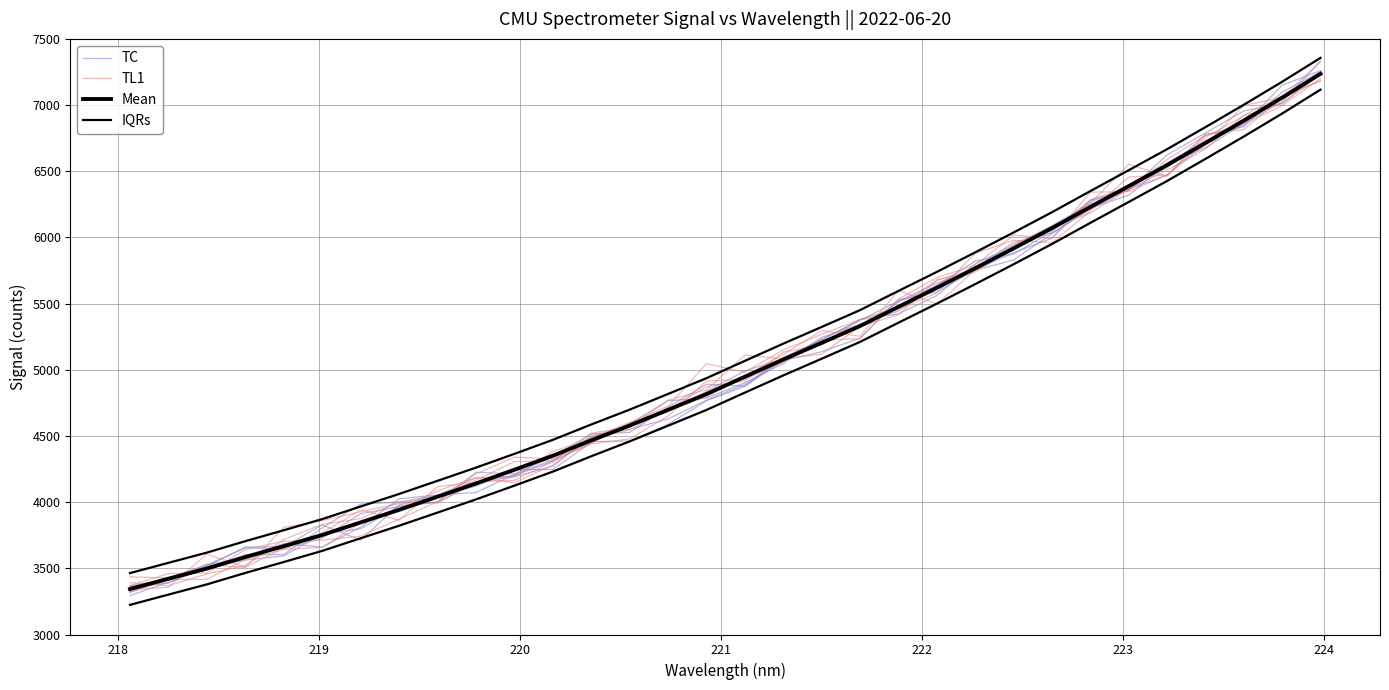

Reading left to right, extract all data points from this chart.

TC: 3368.8	3412.3	3526.6	3654.6	3647.1	3729.2	3913.2	3965.5	4001.1	4150.0	4202.2	4306.9	4457.4	4461.2	4588.8	4765.7	4874.1	5070.4	5136.1	5238.8	5528.5	5588.9	5752.6	5829.5	6028.3	6222.5	6319.0	6556.3	6676.3	6863.1	7023.5	7329.2
TL1: 3392.6	3368.8	3458.1	3521.7	3718.1	3832.0	3876.3	4001.8	3992.1	4152.3	4164.9	4306.3	4520.9	4565.6	4770.7	4849.0	5111.2	5082.1	5118.0	5327.0	5415.8	5675.6	5766.9	5905.8	6059.4	6270.6	6356.5	6588.9	6771.5	6857.2	6995.8	7201.2
Mean: 3344.0	3421.6	3498.8	3585.2	3667.8	3751.9	3847.2	3941.9	4041.0	4140.8	4244.6	4350.6	4466.6	4578.8	4697.4	4816.5	4947.4	5077.1	5203.5	5330.7	5475.6	5619.4	5767.1	5917.1	6070.3	6229.9	6387.6	6546.5	6713.1	6882.2	7055.9	7236.6
IQRs: 3464.0	3541.6	3618.8	3705.2	3787.8	3871.9	3967.2	4061.9	4161.0	4260.8	4364.6	4470.6	4586.6	4698.8	4817.4	4936.5	5067.4	5197.1	5323.5	5450.7	5595.6	5739.4	5887.1	6037.1	6190.3	6349.9	6507.6	6666.5	6833.1	7002.2	7175.9	7356.6